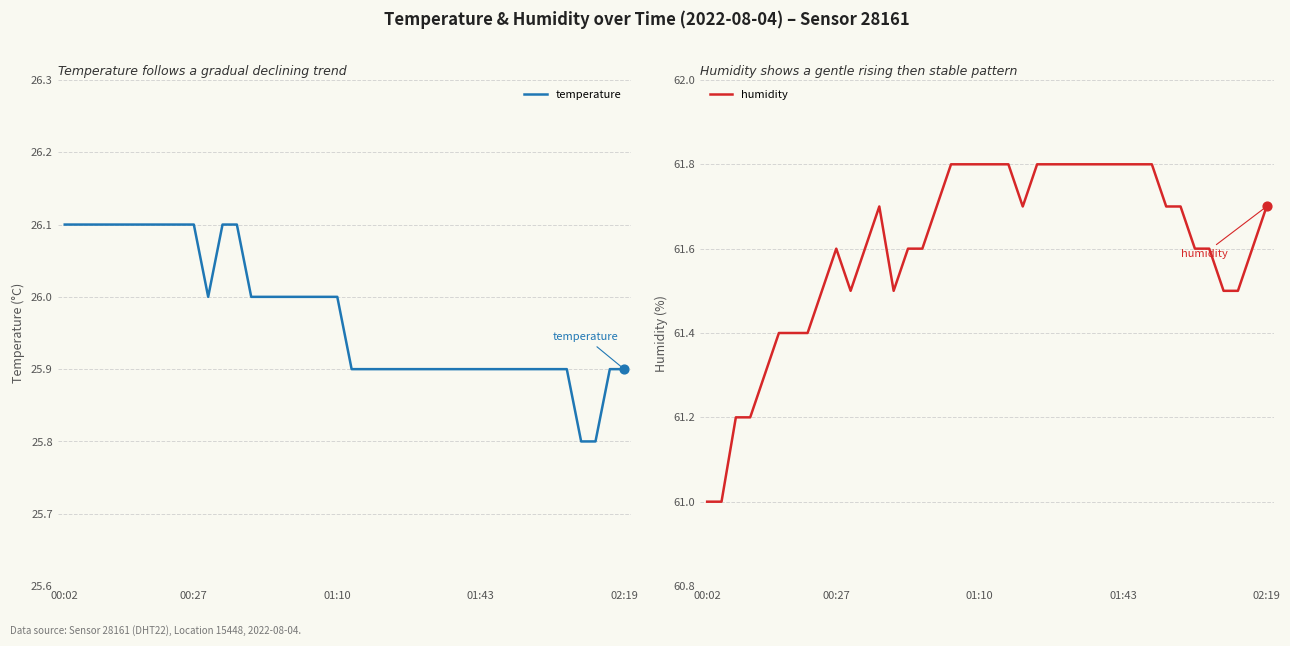

Is the value of humidity at 5 greater than the value of temperature at 23?

Yes